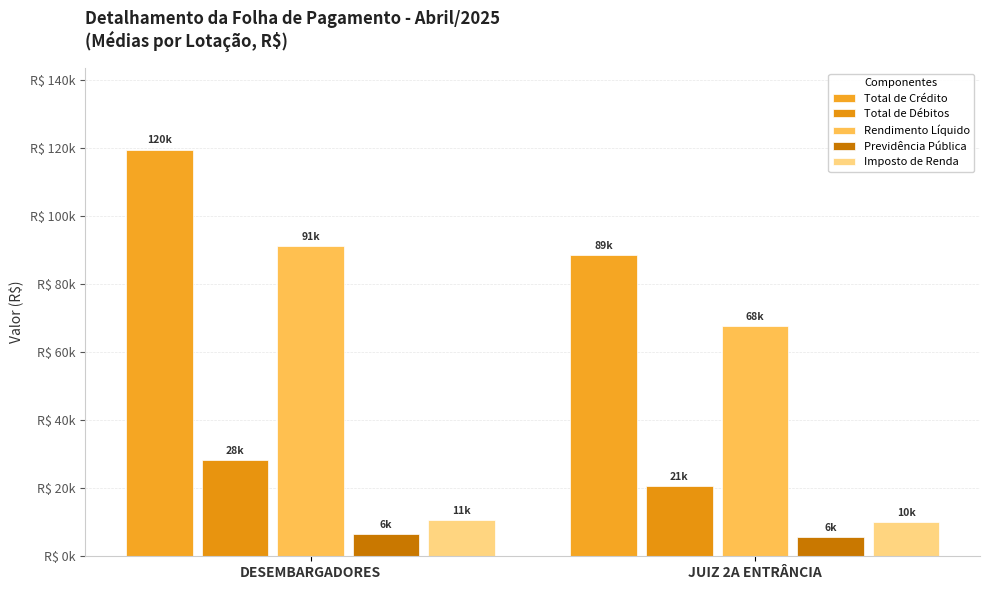

Does the chart contain any negative values?

No